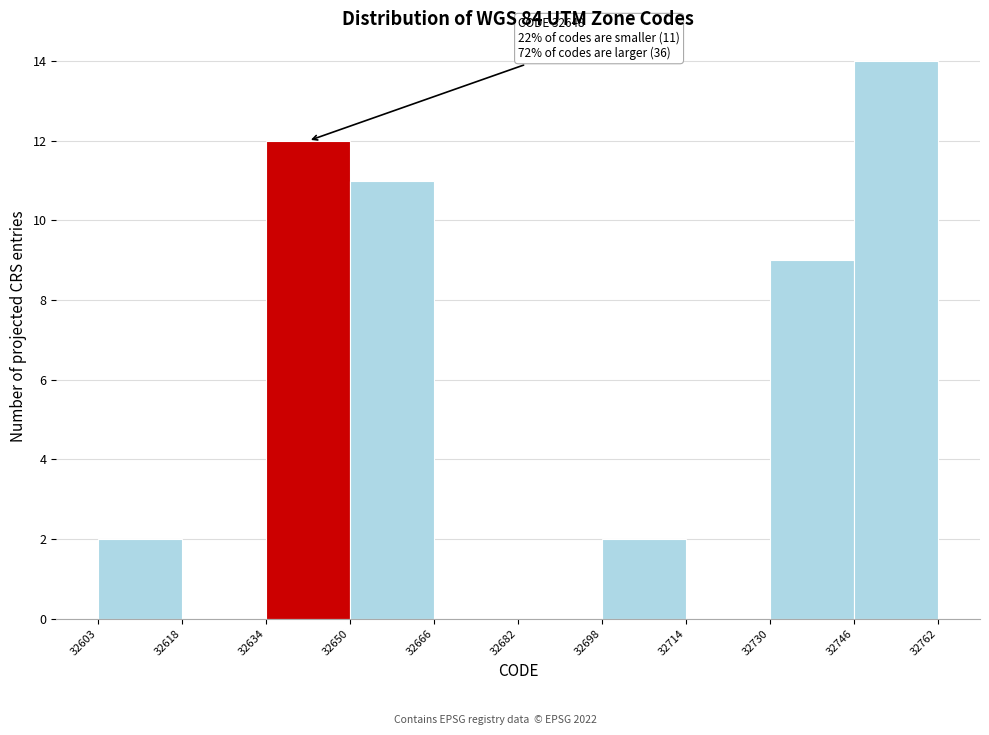

Which range on the x-axis has the tallest bar?

32746 to 32762